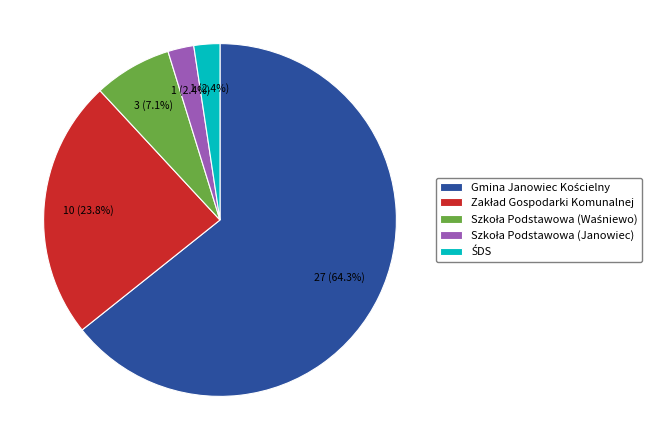

Is there a majority slice in this chart?

Yes